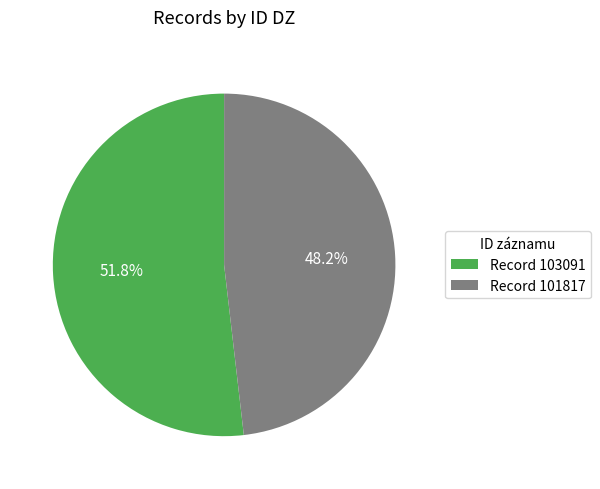

Combined, do Record 101817 and Record 103091 account for over 50%?

Yes